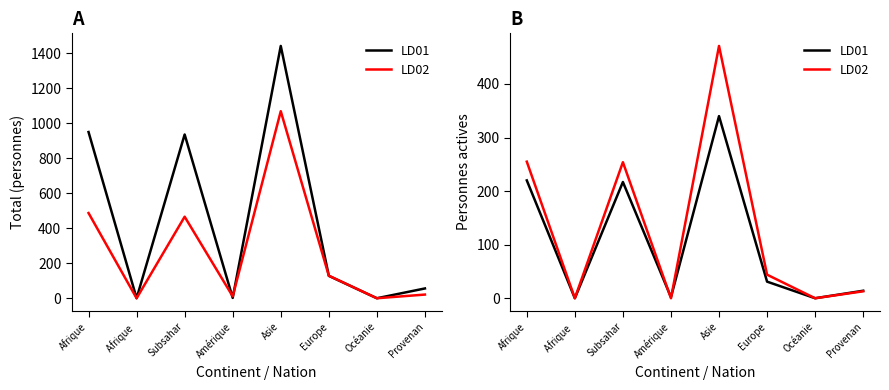

List the series in order of their peak value, lowest first.

LD01, LD02